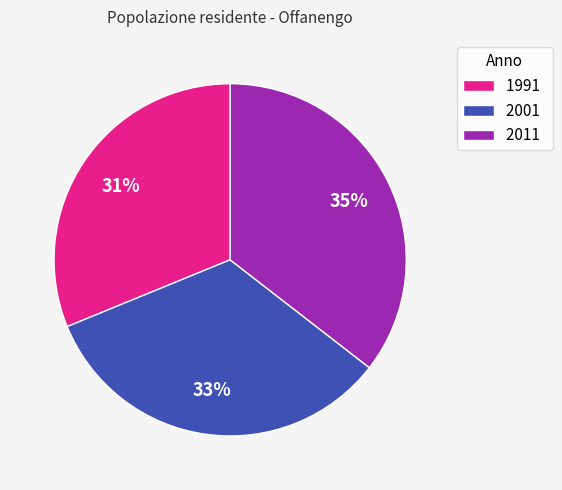

To the nearest percent, what is the average slice percentage?

33%